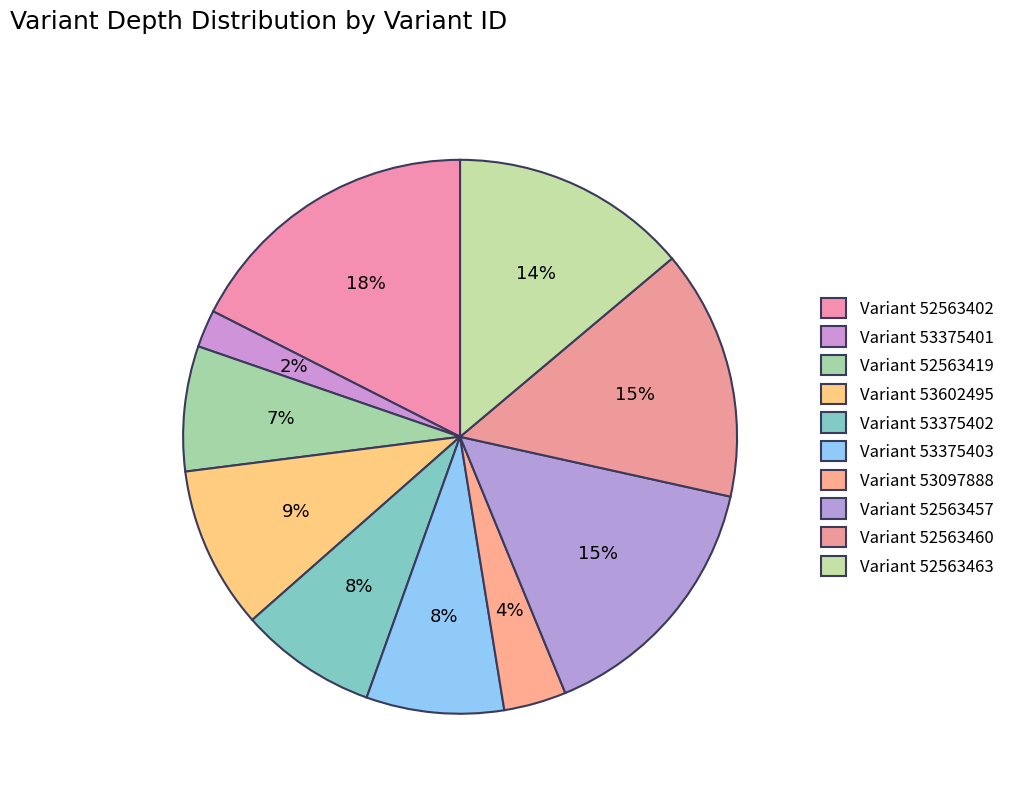

How many slices are in this pie chart?

10